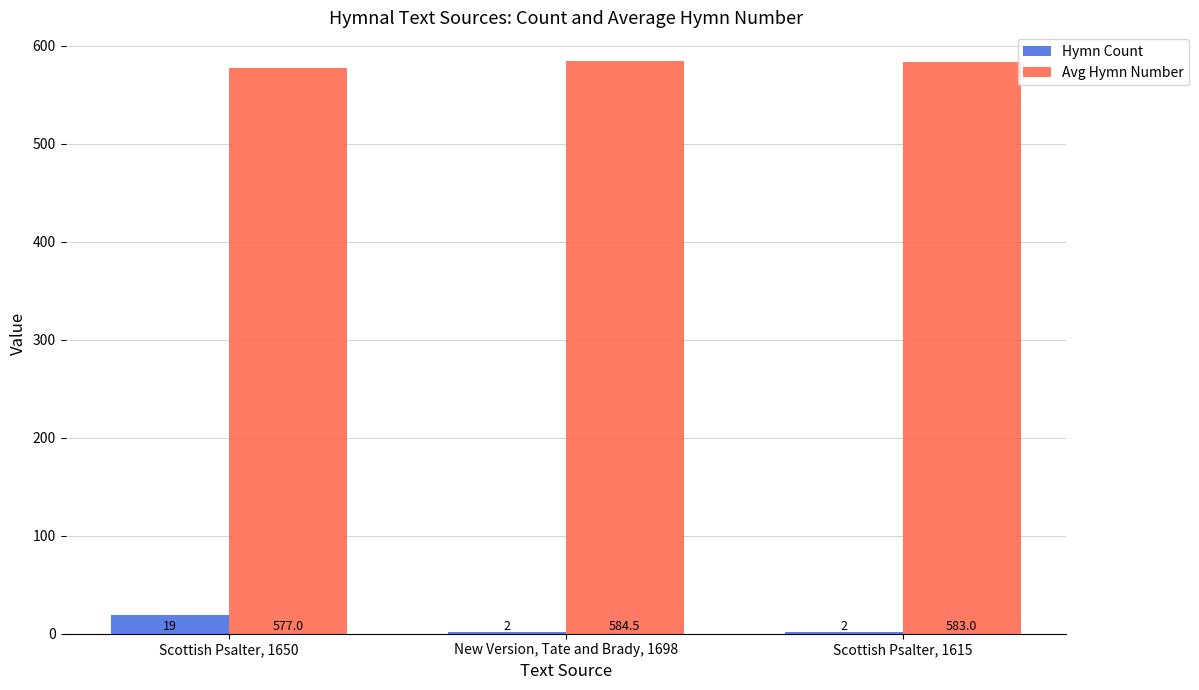

What position from the right is Scottish Psalter, 1615?

1